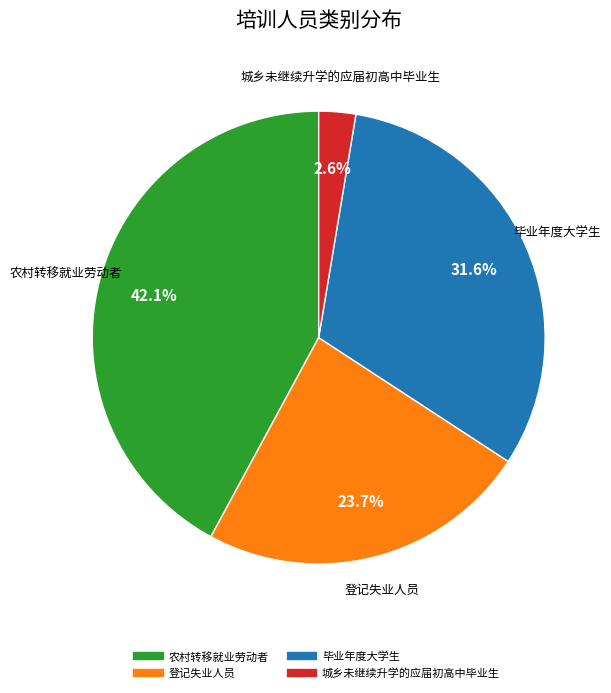

To the nearest percent, what is the combined percentage of 毕业年度大学生 and 农村转移就业劳动者?

74%